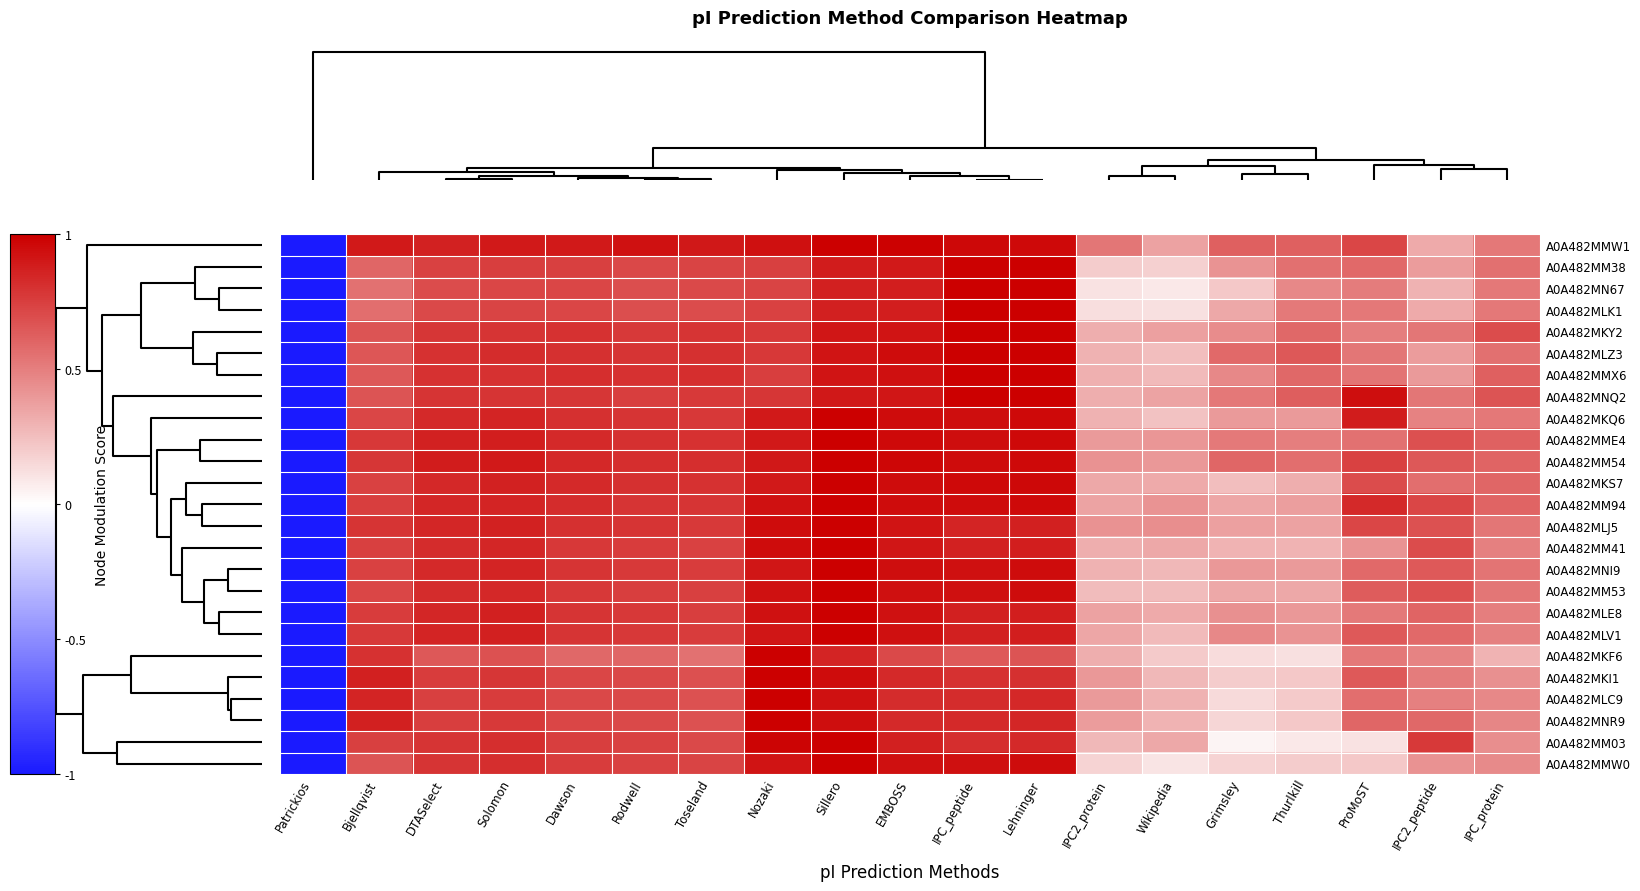

Which has a higher value, ProMoST or Sillero?

Sillero